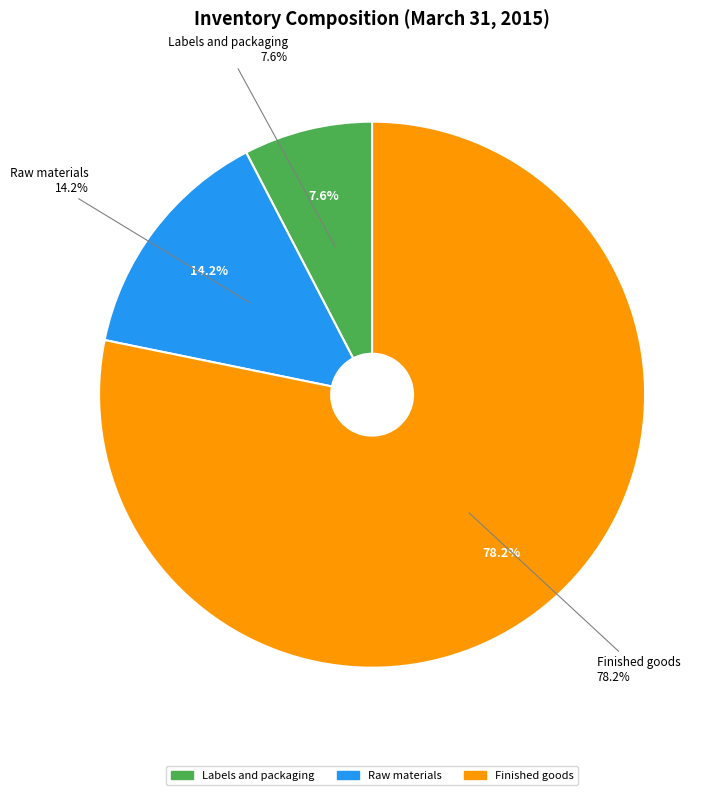

Which slice represents more than half of the pie?

Finished goods